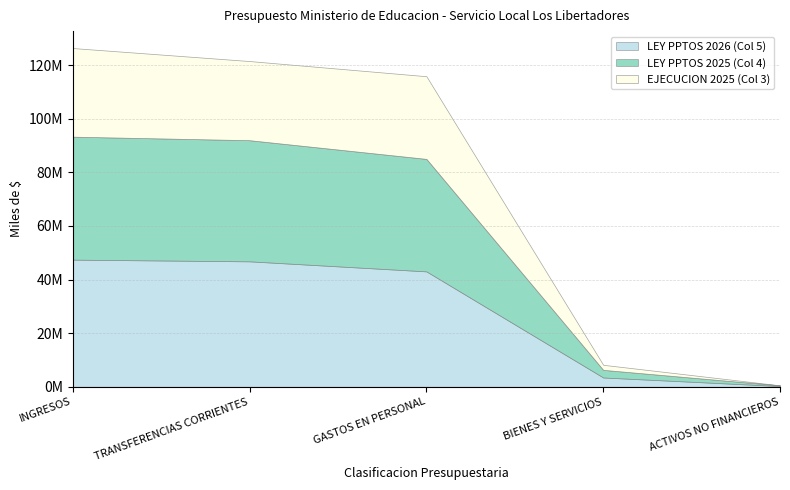

Between INGRESOS and BIENES Y SERVICIOS, which is larger?

INGRESOS